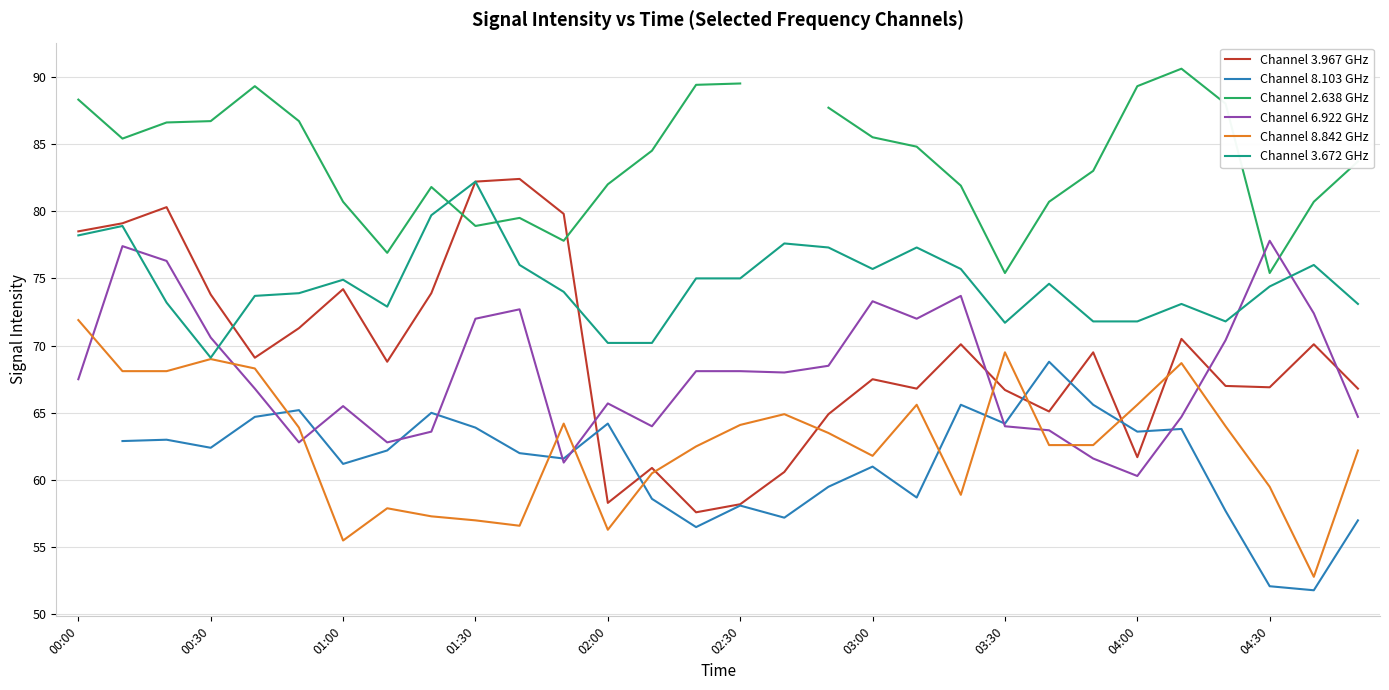

Is it true that Channel 3.672 GHz equals 18.4 at 03:30?

False